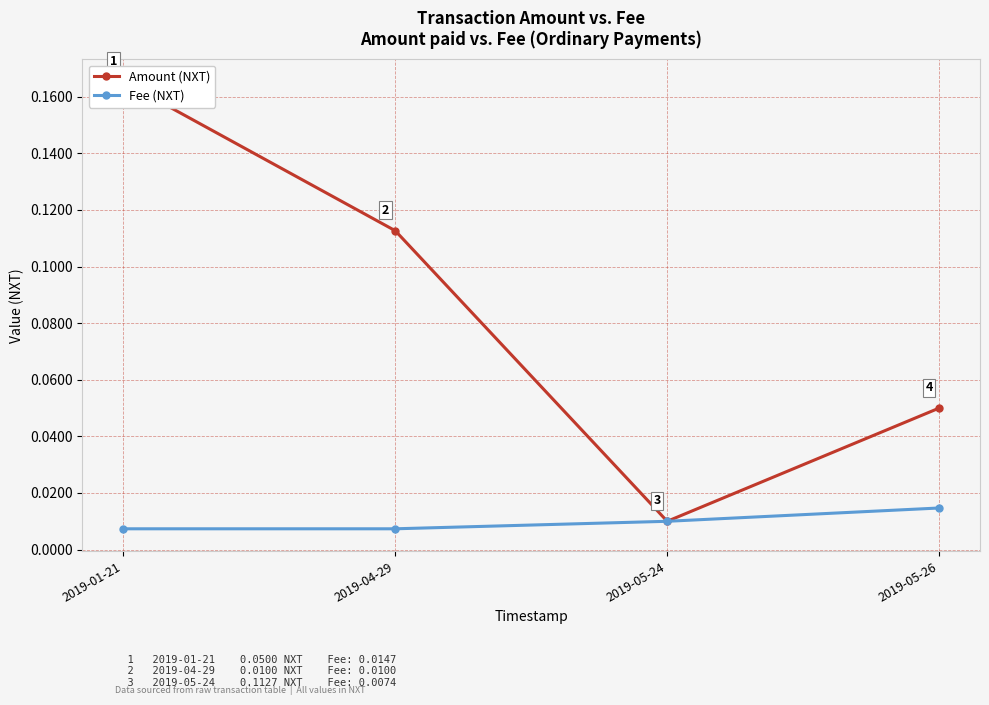

What is the sum of all Amount (NXT) values?

0.3